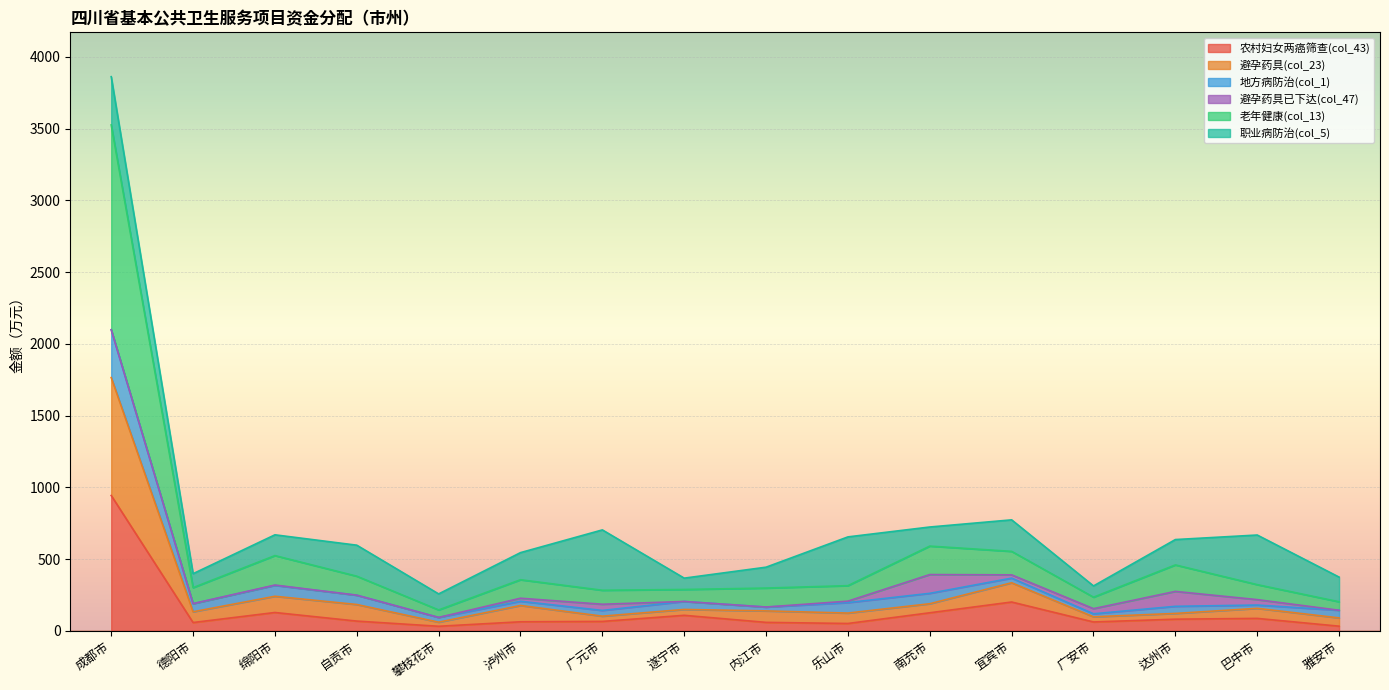

What is the label of the 8th point from the left?

遂宁市